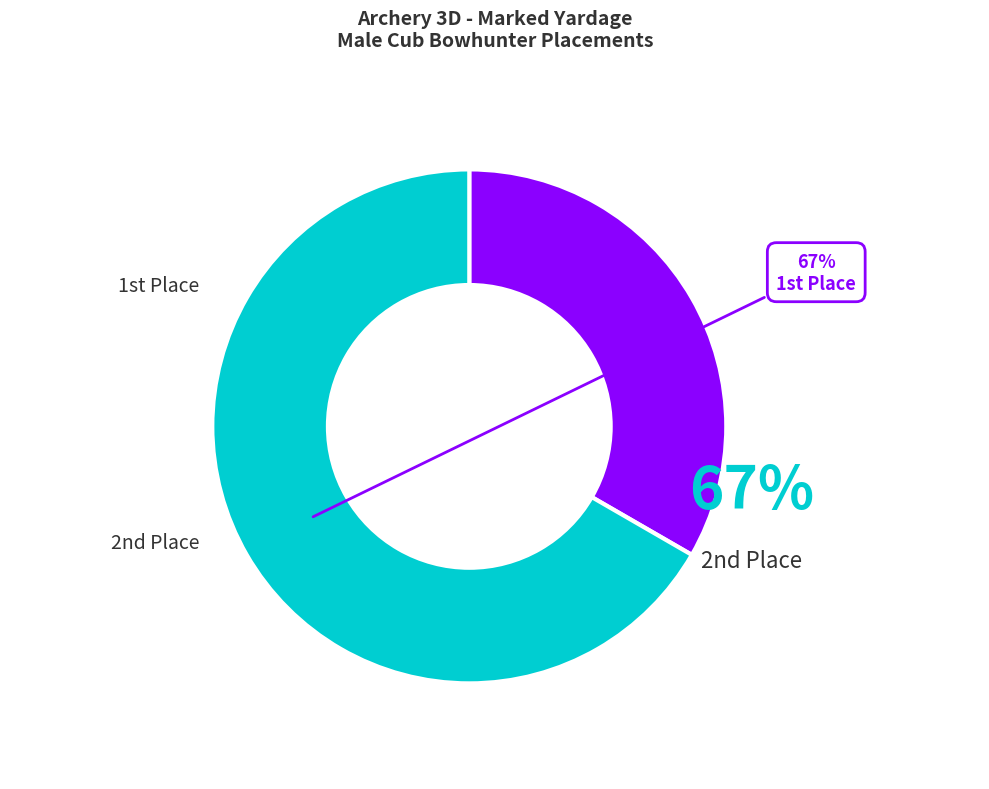

Count the number of slices in the pie.

2